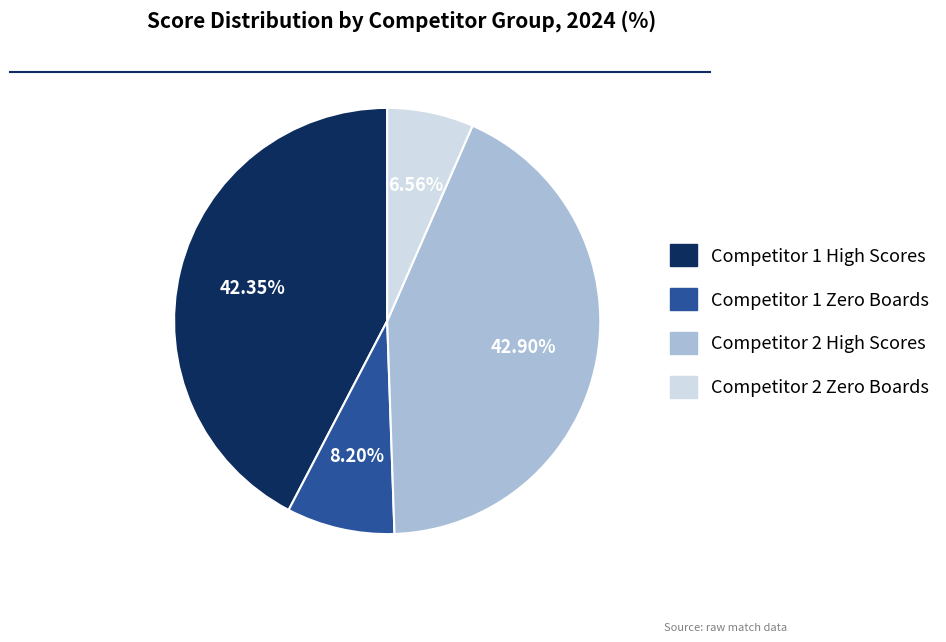

Is there any slice that represents more than half of the pie?

No